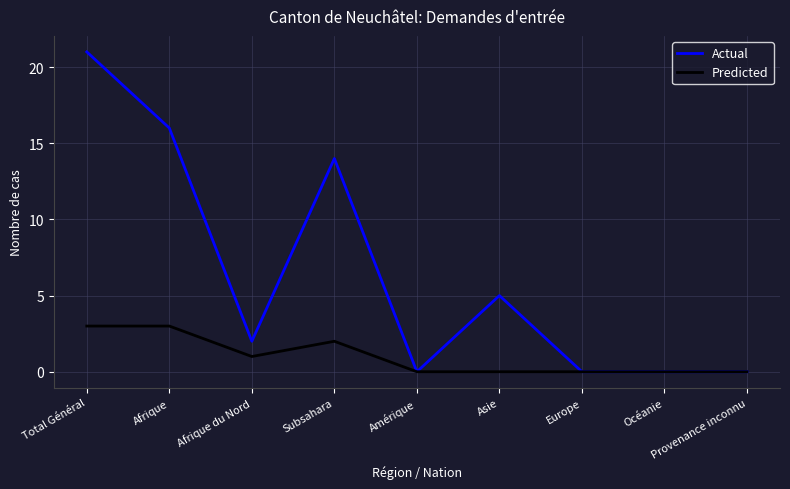

True or false: Actual has more than 0 interior local peaks.

True